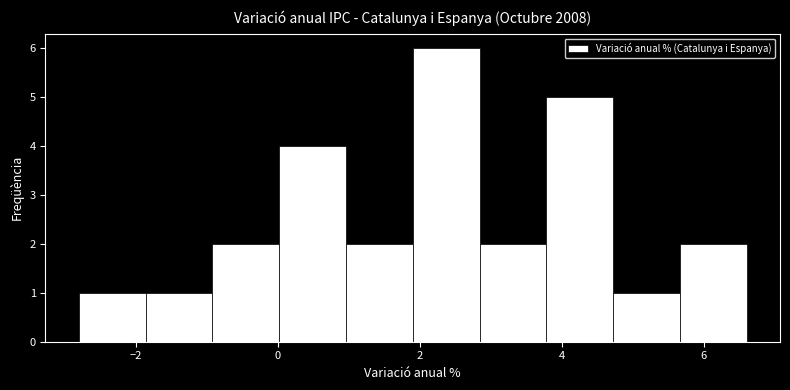

How tall is the bar that spans 0.02 to 0.96 on the x-axis? Neither the bar edges nor the heights are printed on the chart, so give them approximately, as read against the axes.

4